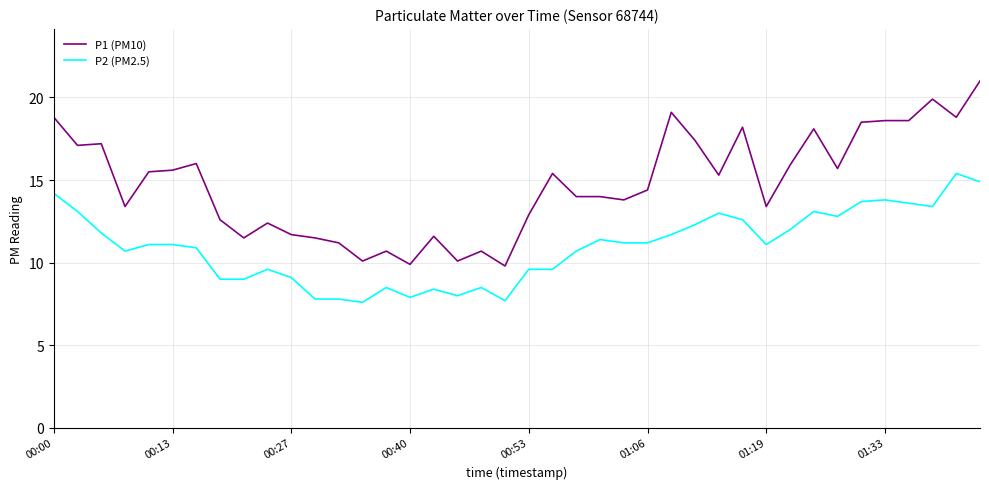

What is the difference between the maximum and minimum values in the P1 (PM10) series?

11.2